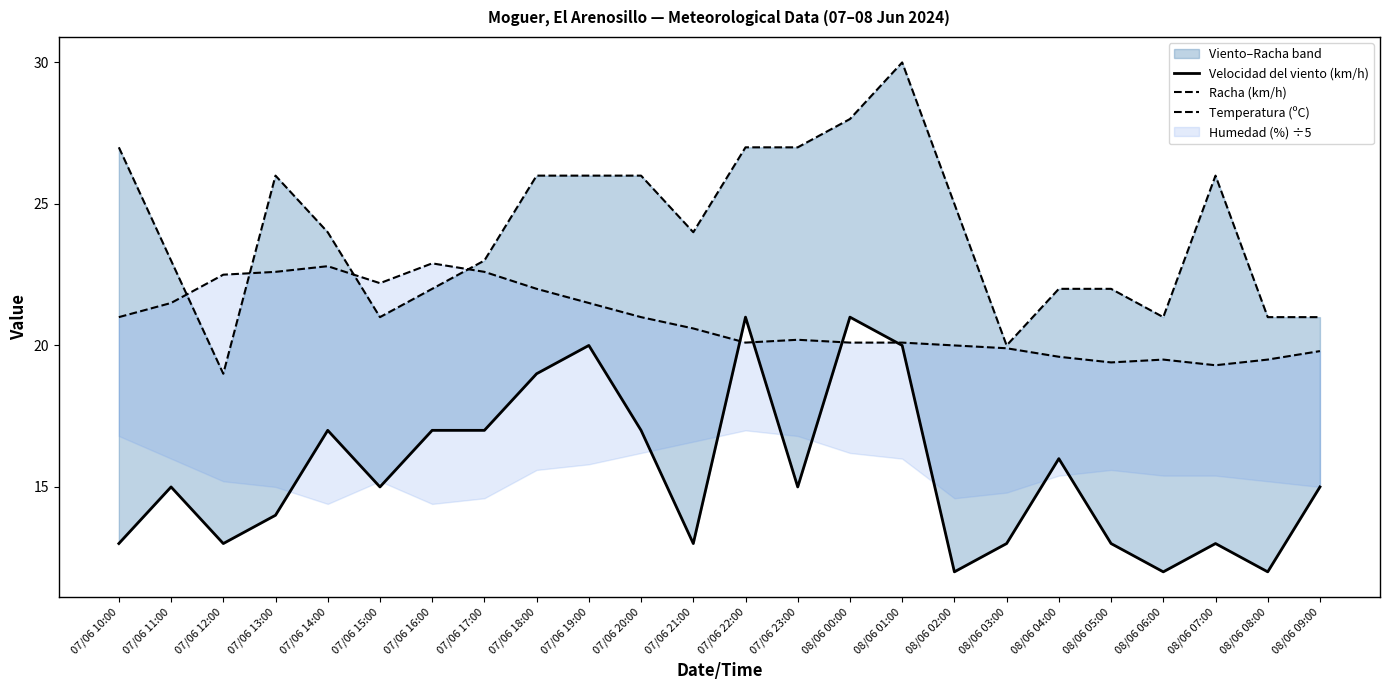

How many times do Racha (km/h) and Temperatura (ºC) cross each other?

4